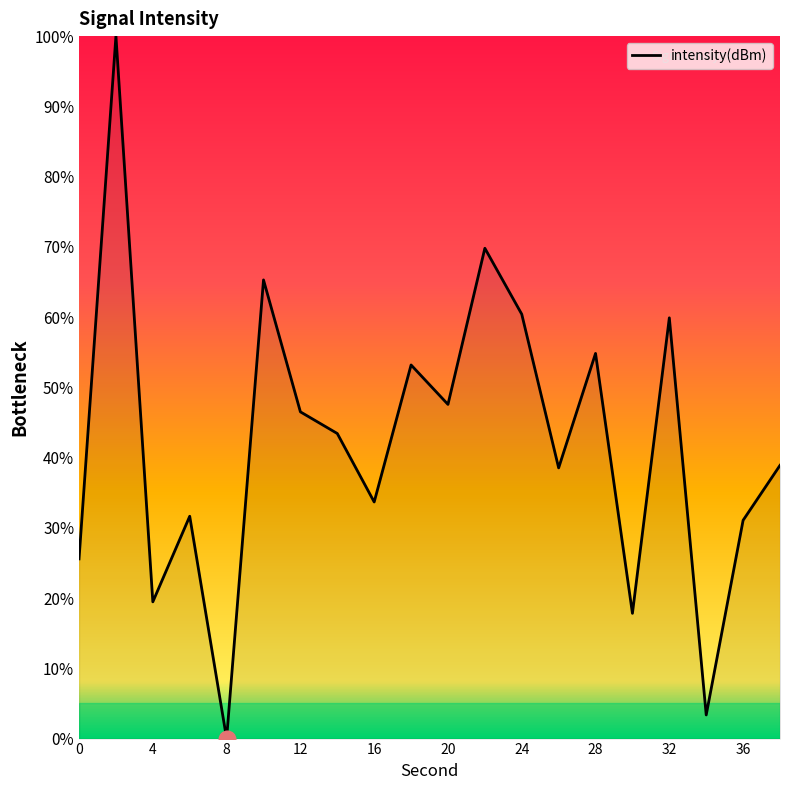

What is the greatest value displayed?

100.0